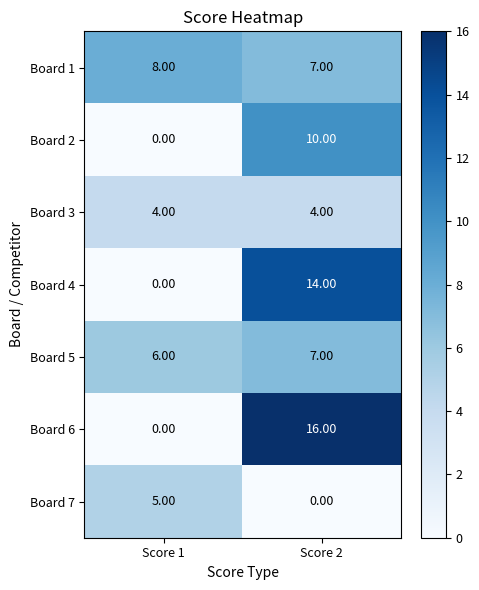

What is the difference between the highest and lowest values at Score 2?

16